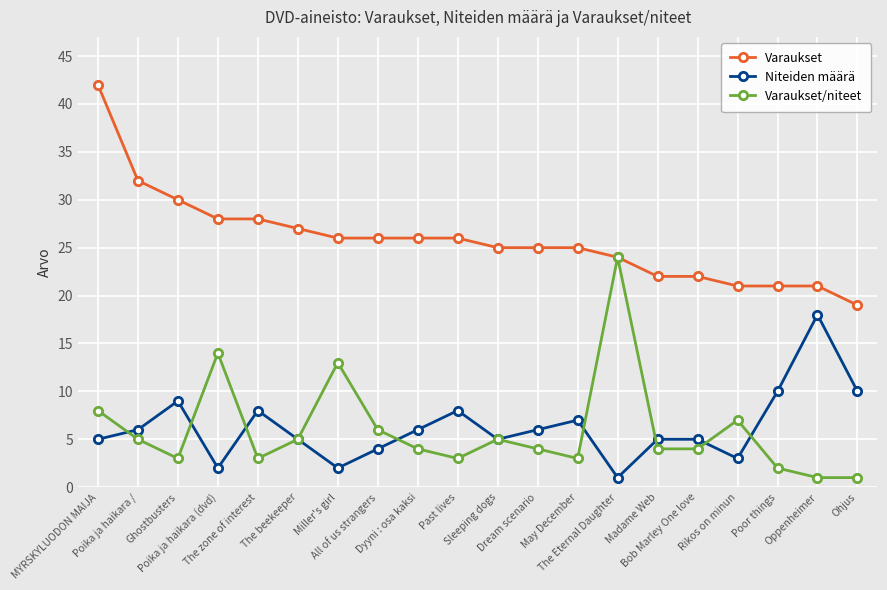

The Niteiden määrä series shows 9 at Ghostbusters. True or false?

True